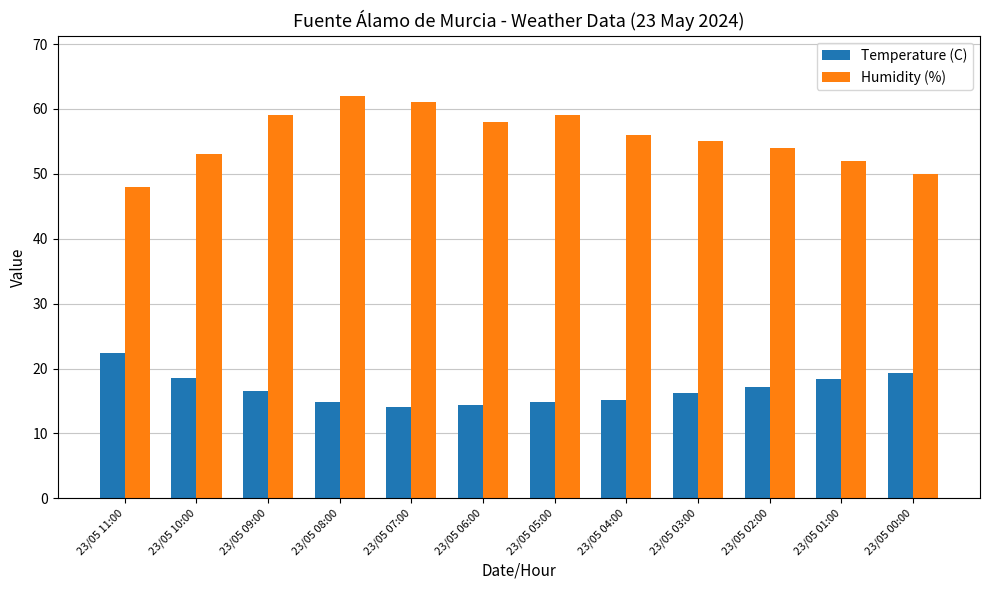

Rank the series by their average value, from lowest to highest.

Temperature (C), Humidity (%)